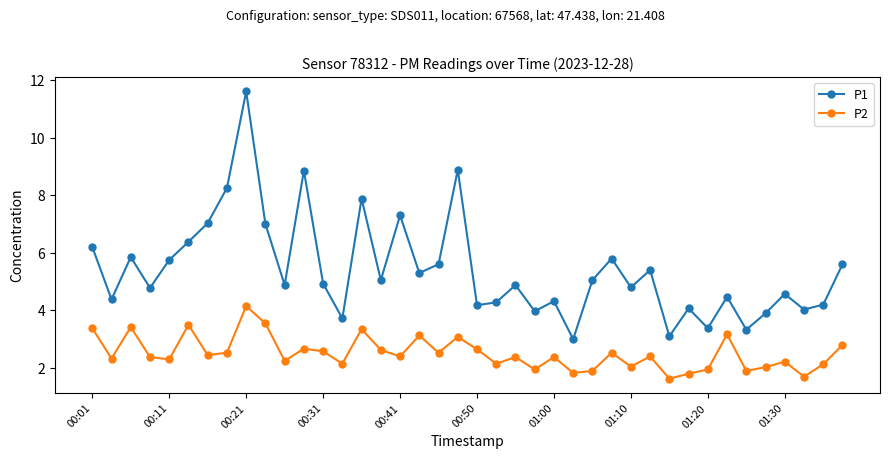

What is the average value of the P2 series?

2.5